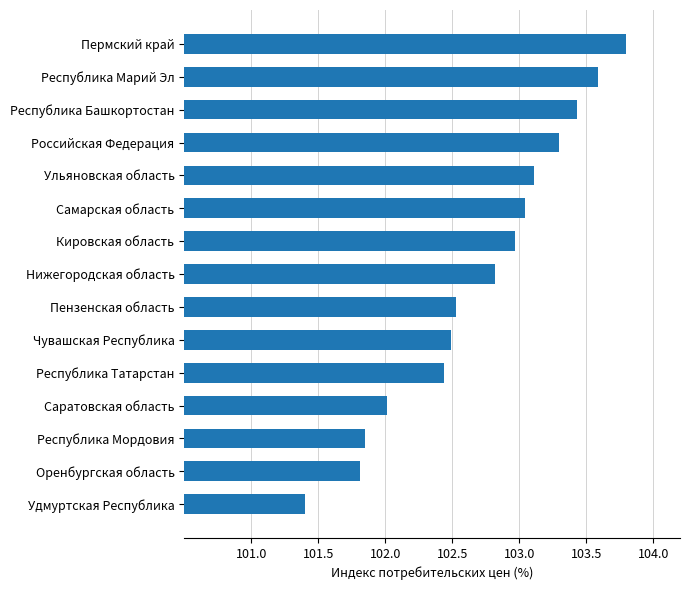

Count the number of categories in the chart.

15